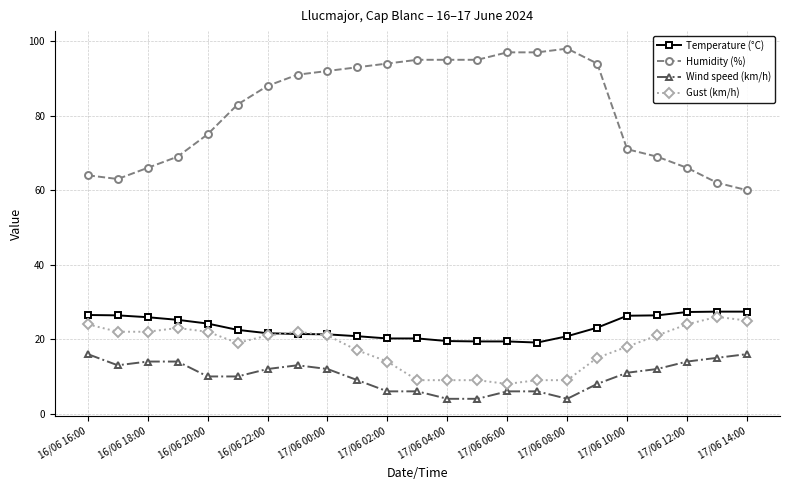

Which series has the widest spread of values?

Humidity (%)